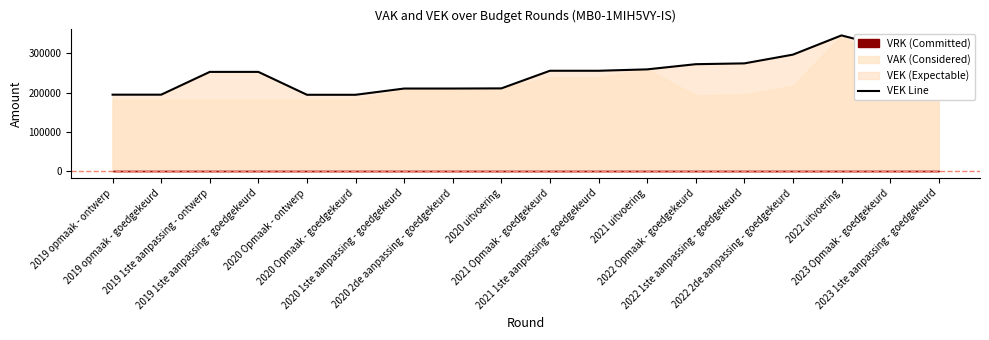

Where is the first local maximum?

2022 uitvoering